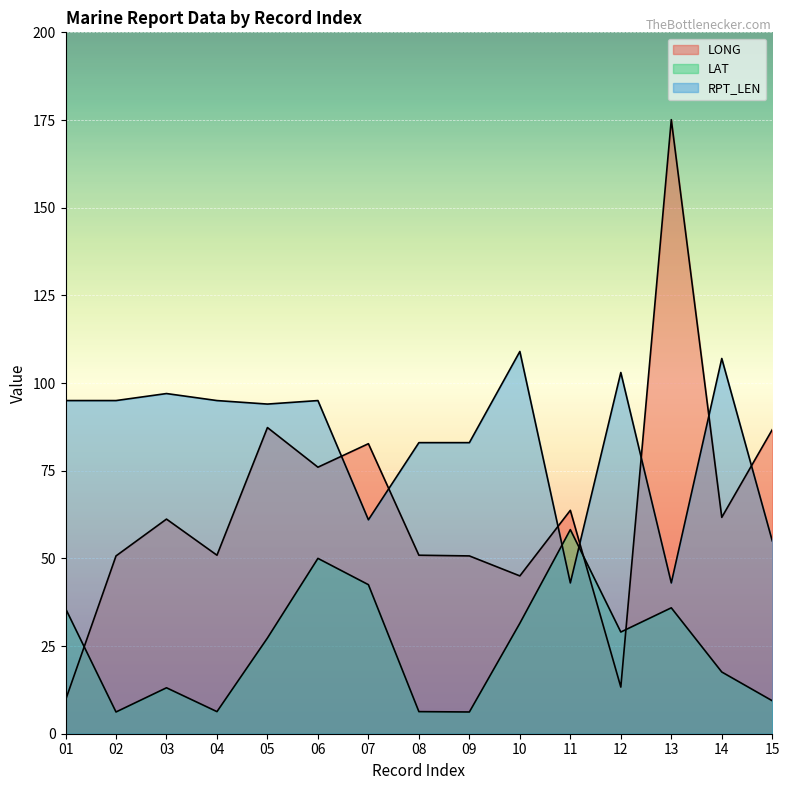

The RPT_LEN series shows 72.2 at 13. True or false?

False